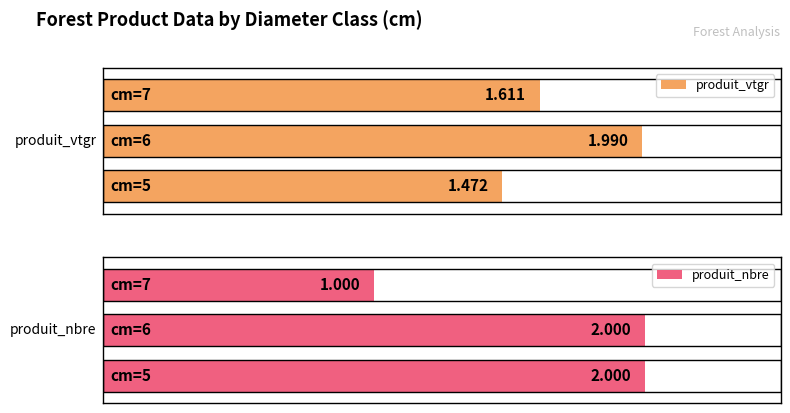

What is the difference between the produit_vtgr values at cm=7 and cm=6?

0.4